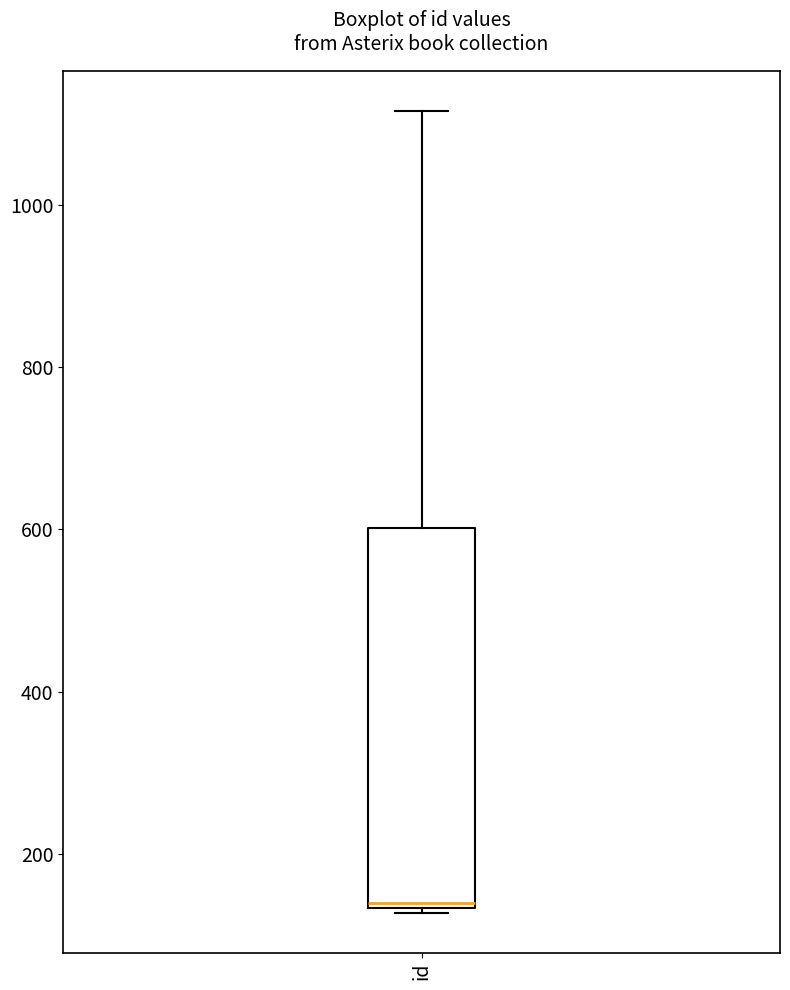

Read this box plot against the y-axis: the position of the median line, the range covered by the box, and the ends of both whiskers. The values are not printed on the chart, so give them approximately, as read against the axis.

median 140, box 140 to 600, whiskers 120 to 1120